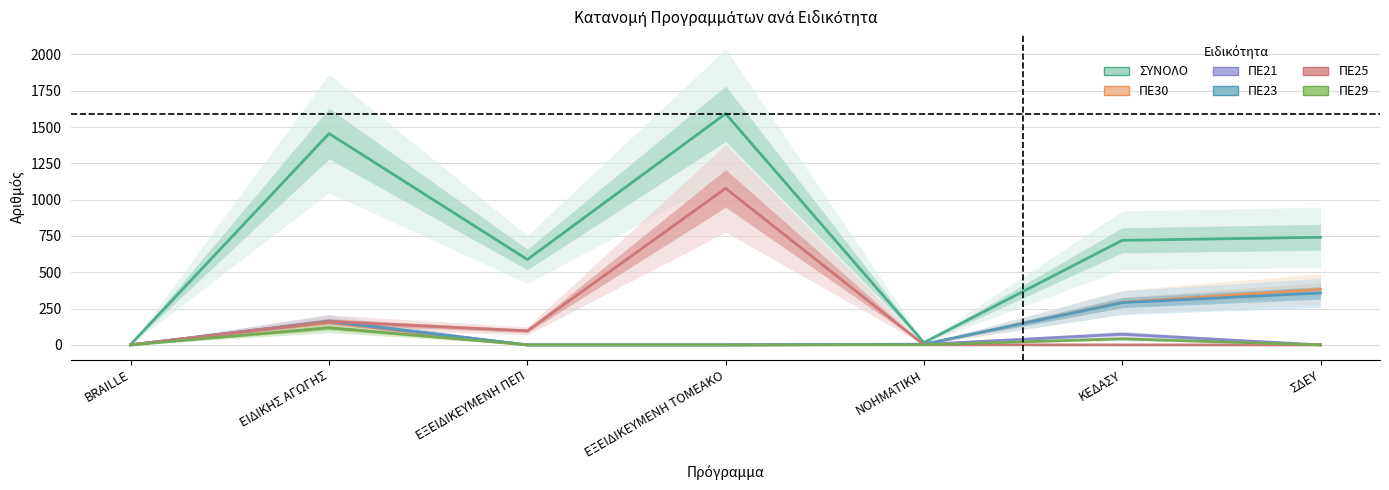

What is the sum of all ΠΕ30 values?

834